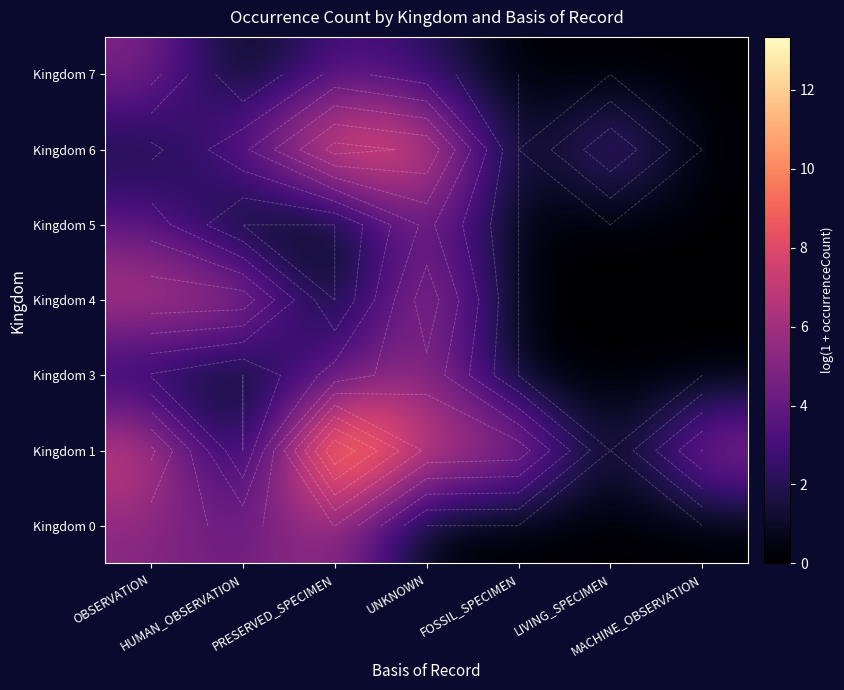

What is the total value across all series at UNKNOWN?

35.5